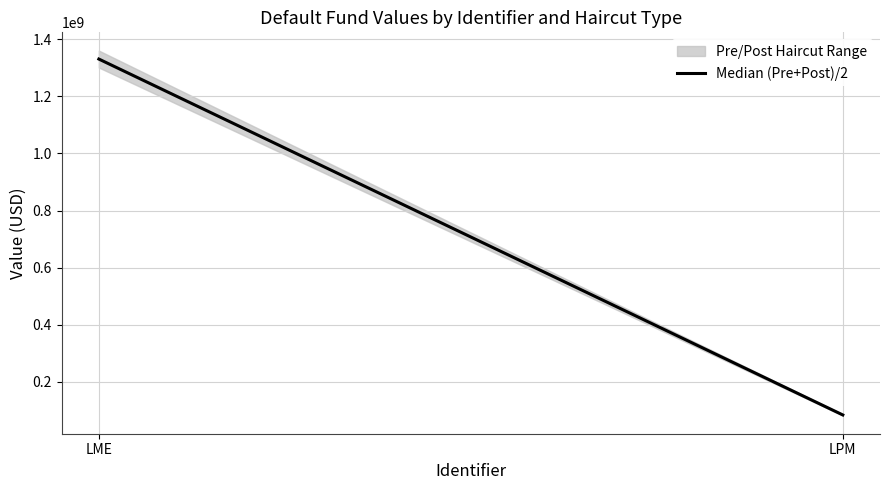

What is the value of the 1st point from the left?

1330994255.9